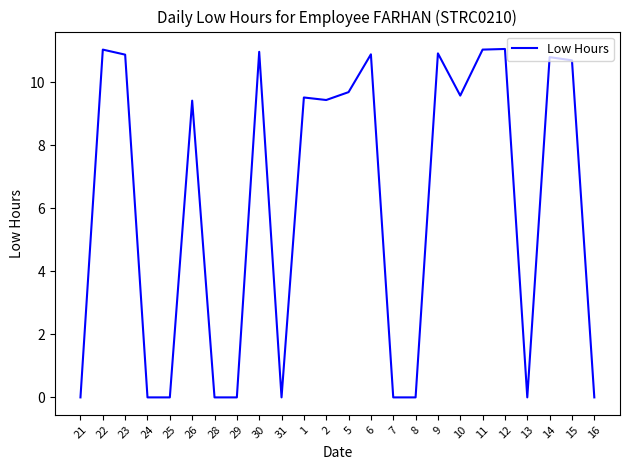

Where does the data first go above 9?

22